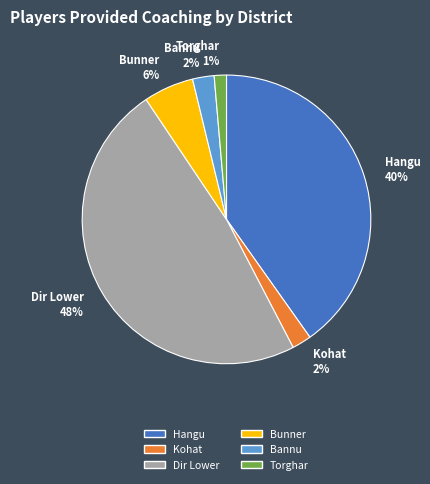

What percentage is the Dir Lower slice, to the nearest percent?

48%